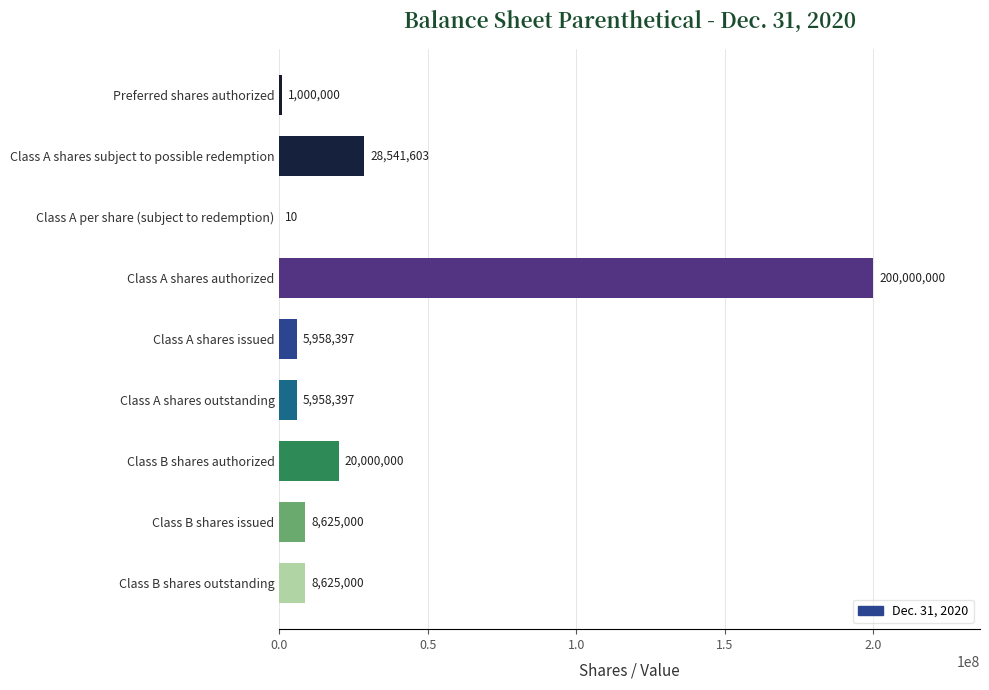

What value does the data have at Class B shares issued, to the nearest 50?

8625000